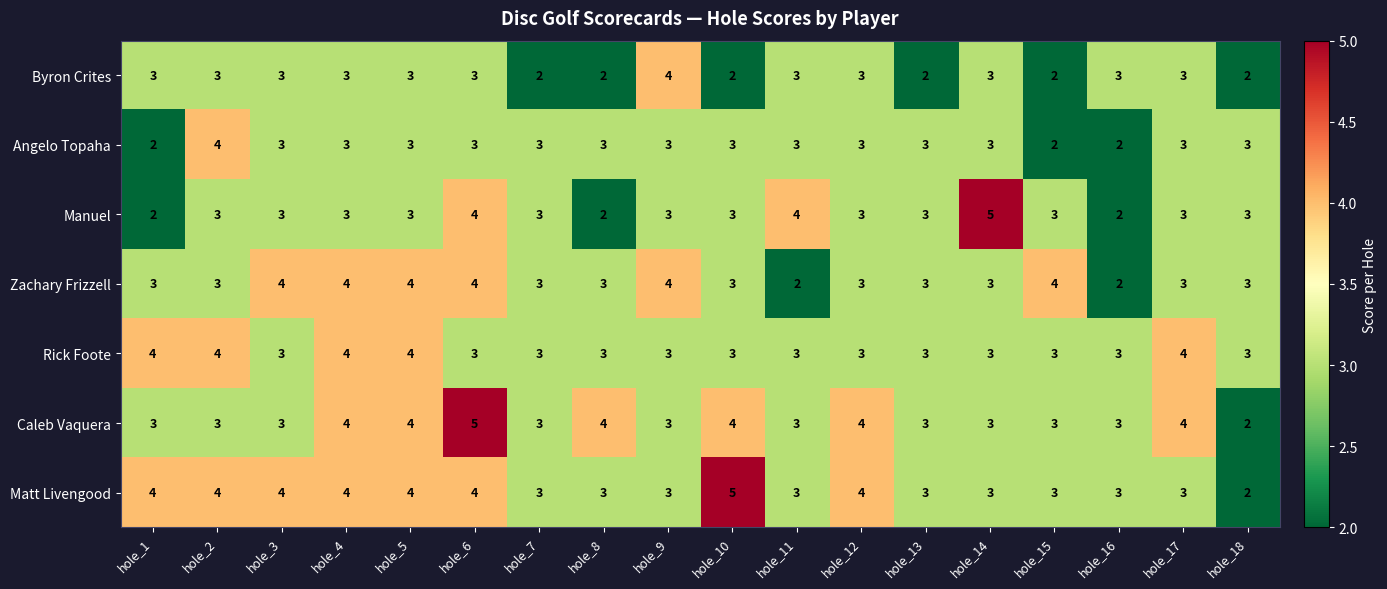

At which label does Angelo Topaha reach its peak?

hole_2